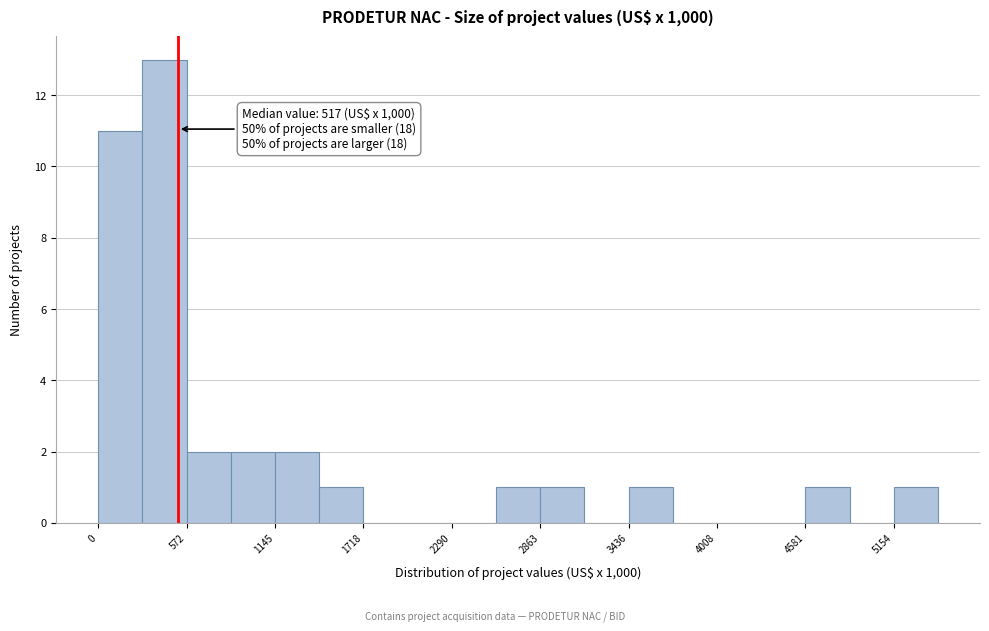

Around what value on the x-axis is the tallest bar? Give the approximate position of its centre, as read against the axis.

400